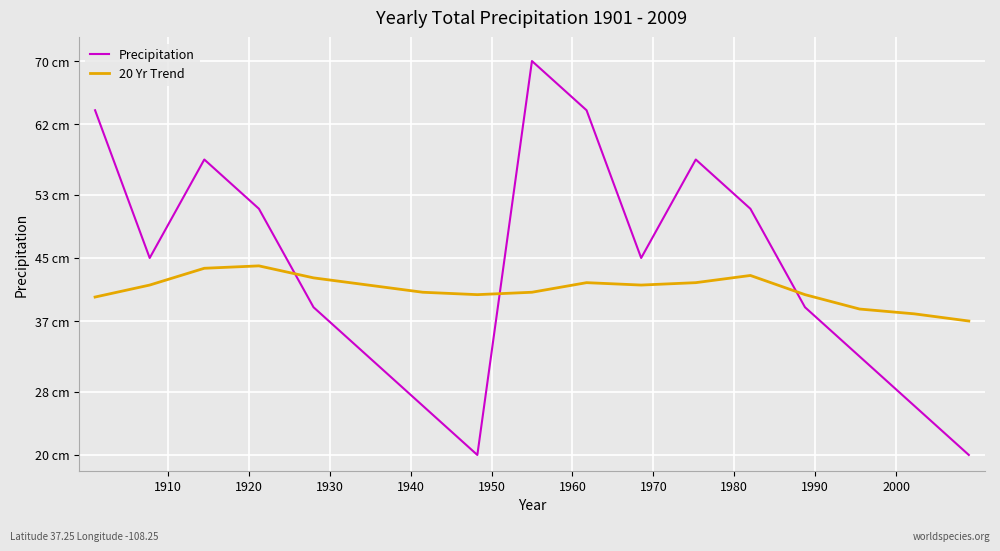

Is this an area chart (filled region under the line)?

No